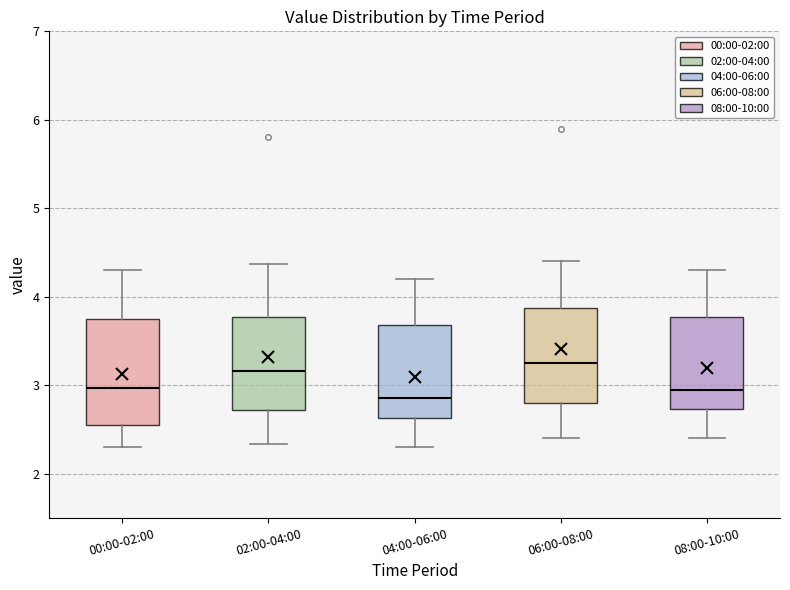

Reading left to right, transcribe this box plot: for each box, give where its median line is, the range the box spans, and where its two whiskers end, as read against the y-axis. The values are not printed on the chart, so give them approximately, as read against the axis.

00:00-02:00: median 3.0, box 2.5 to 3.8, whiskers 2.3 to 4.3
02:00-04:00: median 3.2, box 2.7 to 3.8, whiskers 2.3 to 4.4
04:00-06:00: median 2.9, box 2.6 to 3.7, whiskers 2.3 to 4.2
06:00-08:00: median 3.3, box 2.8 to 3.9, whiskers 2.4 to 4.4
08:00-10:00: median 3.0, box 2.7 to 3.8, whiskers 2.4 to 4.3